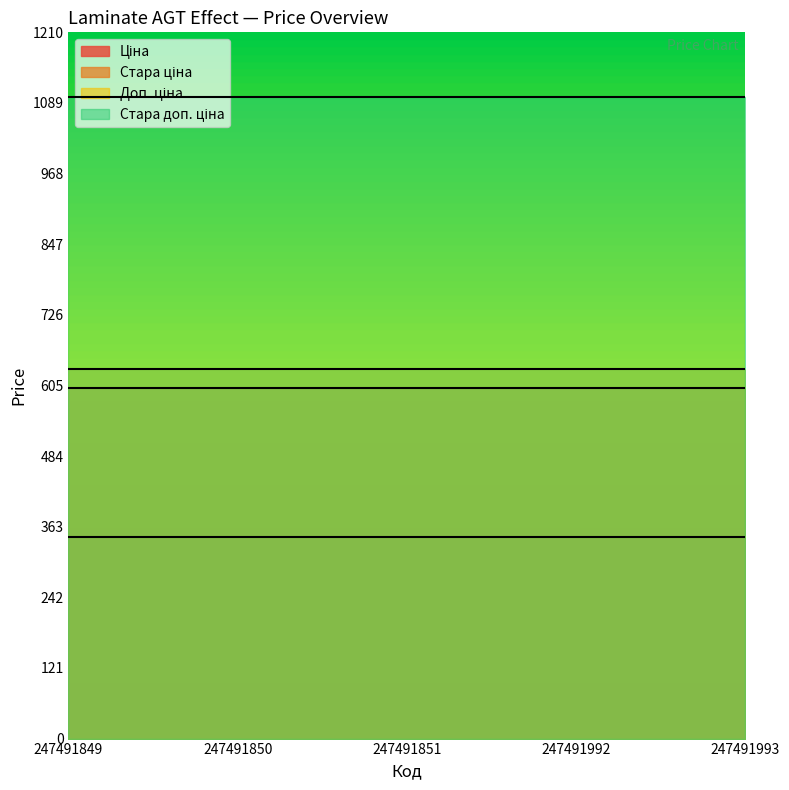

Which series has the largest total across all categories?

Стара доп. ціна